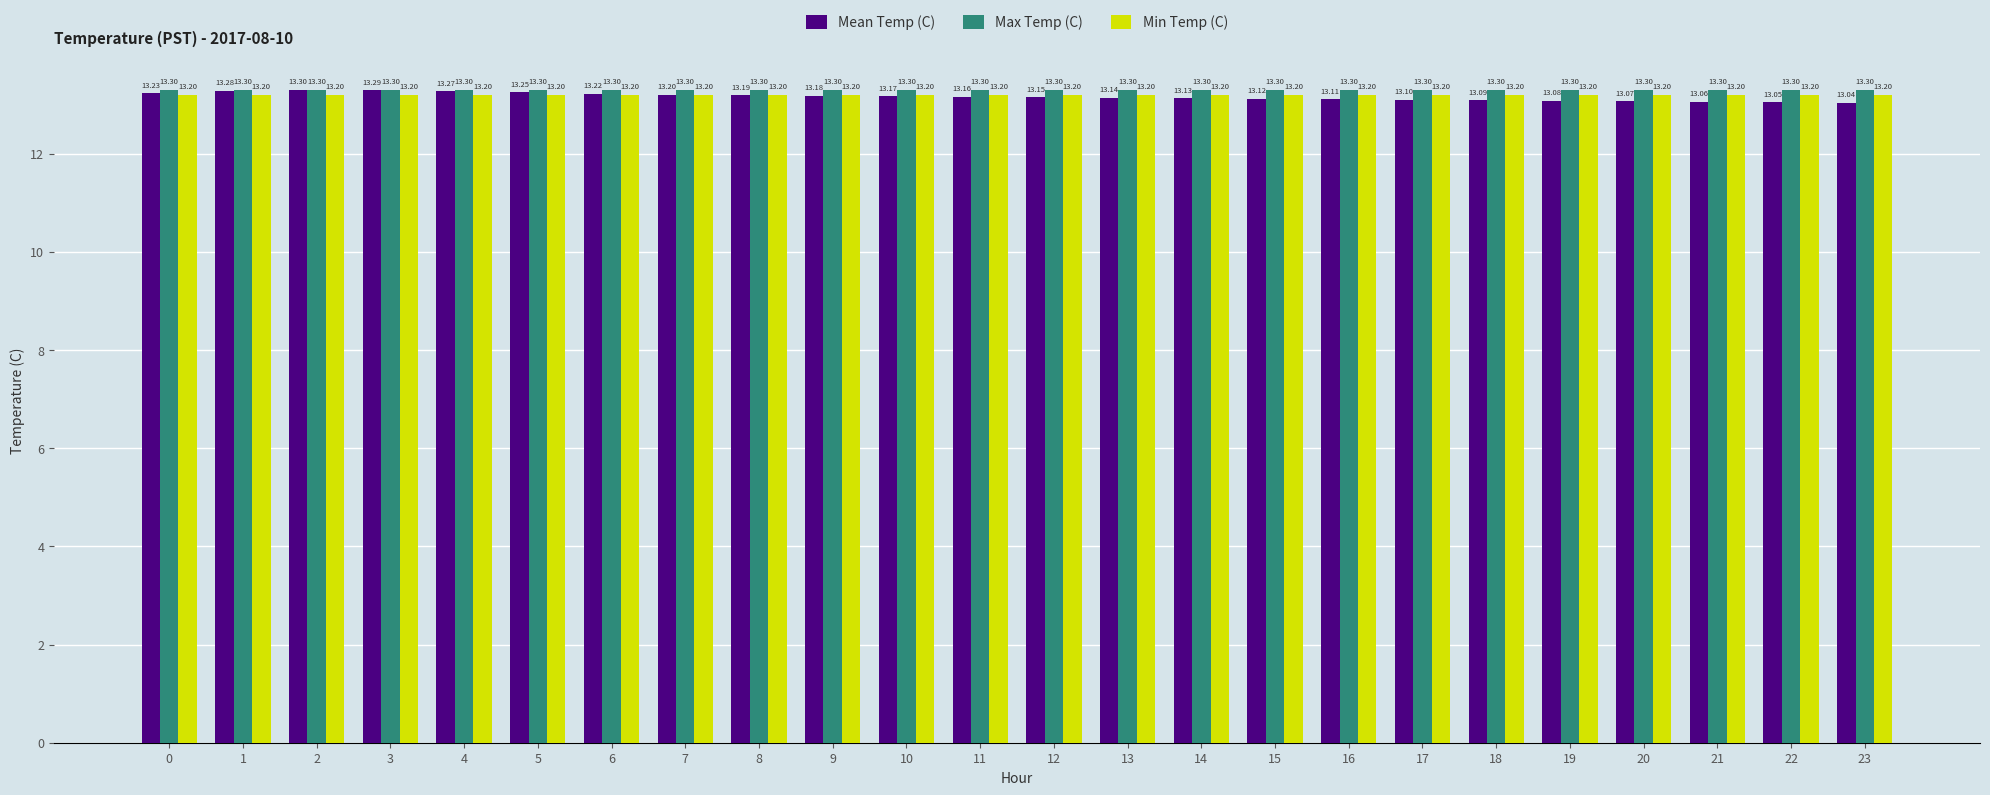

The Min Temp (C) series shows 18.1 at 1. True or false?

False